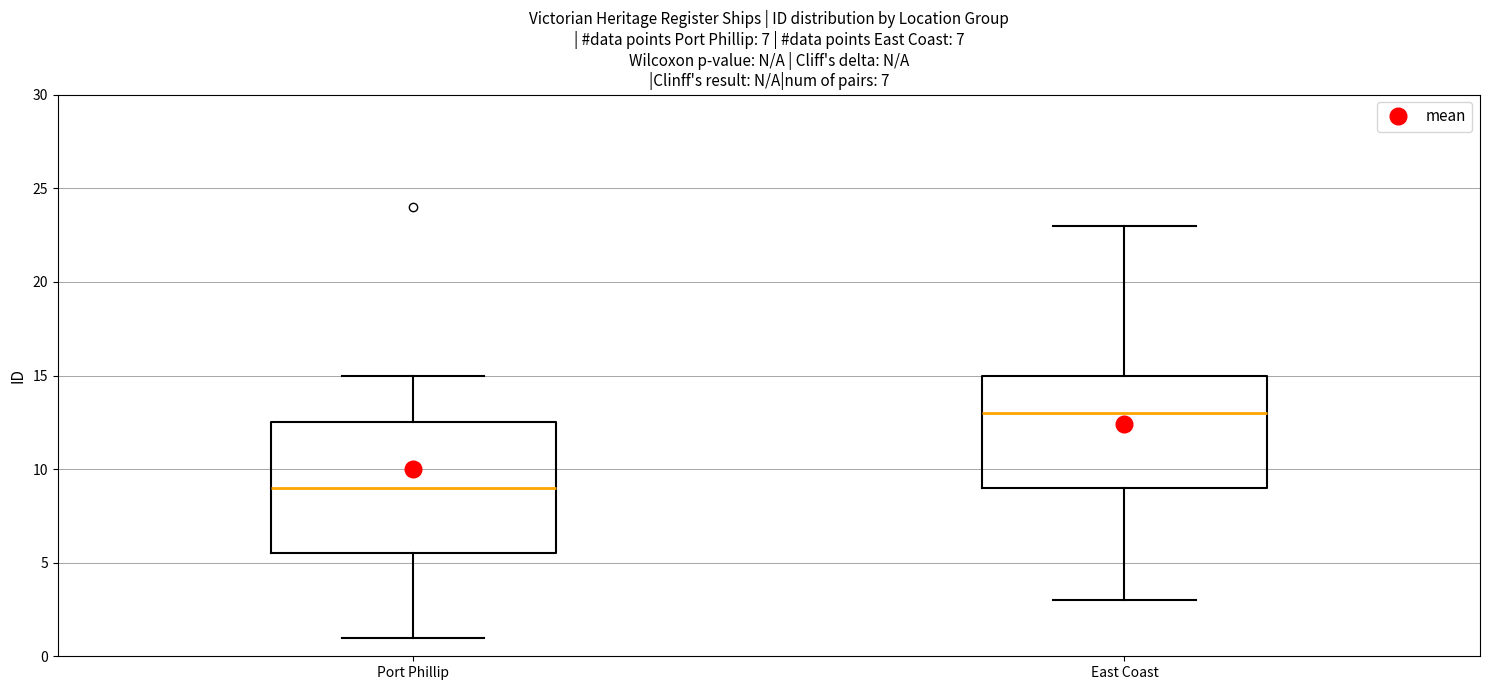

Reading left to right, transcribe this box plot: for each box, give where its median line is, the range the box spans, and where its two whiskers end, as read against the y-axis. The values are not printed on the chart, so give them approximately, as read against the axis.

Port Phillip: median 9.0, box 5.5 to 12.5, whiskers 1.0 to 15.0
East Coast: median 13.0, box 9.0 to 15.0, whiskers 3.0 to 23.0